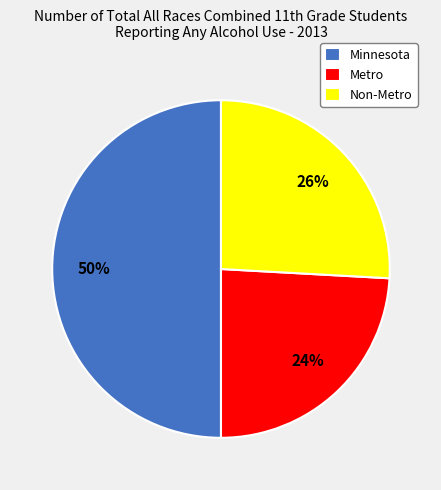

The Metro slice represents 34% of the pie. True or false?

False